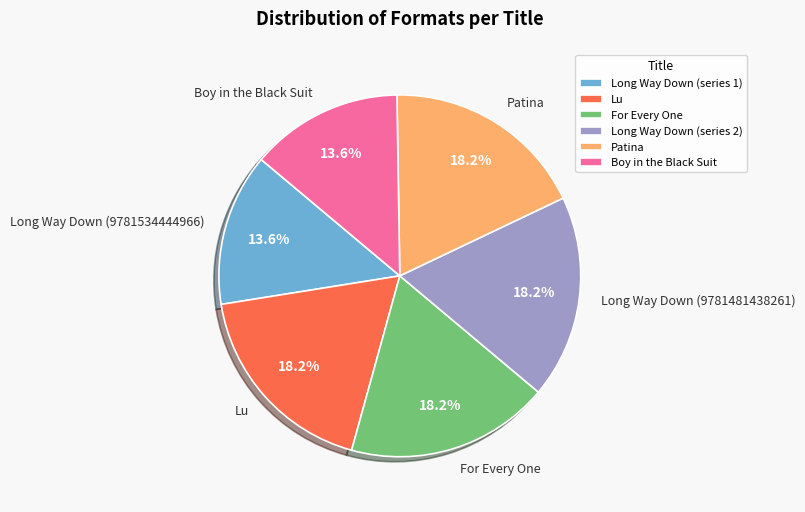

What portion of the pie excludes For Every One?

81.8%